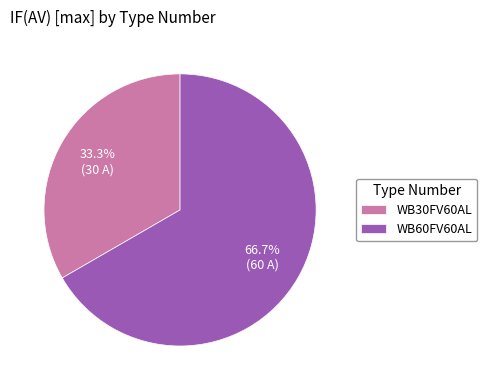

Which has a higher value, WB30FV60AL or WB60FV60AL?

WB60FV60AL